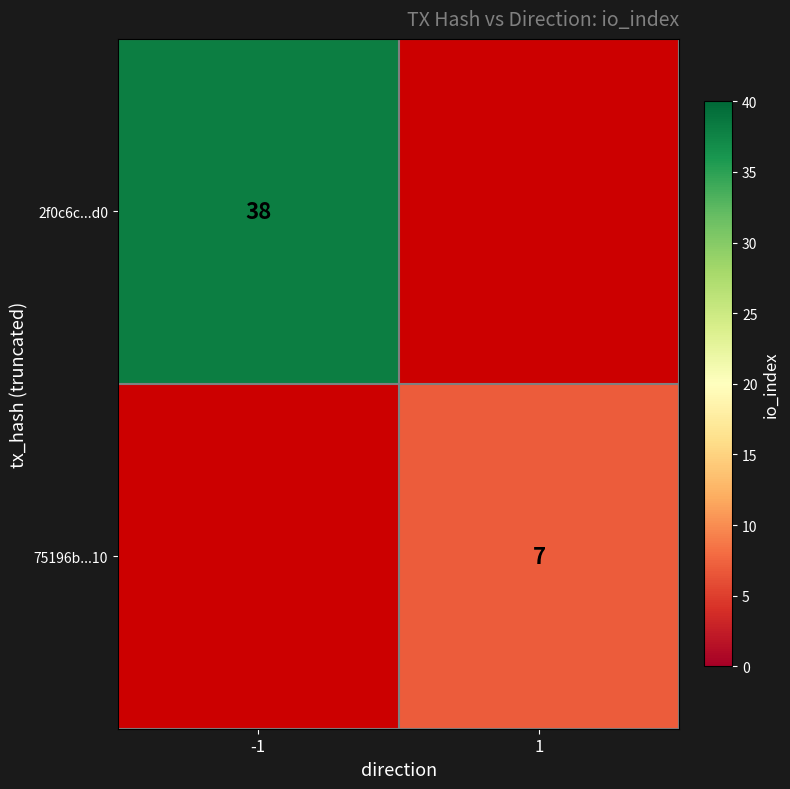

True or false: 75196b...10 has a value of 7 at 1.

True